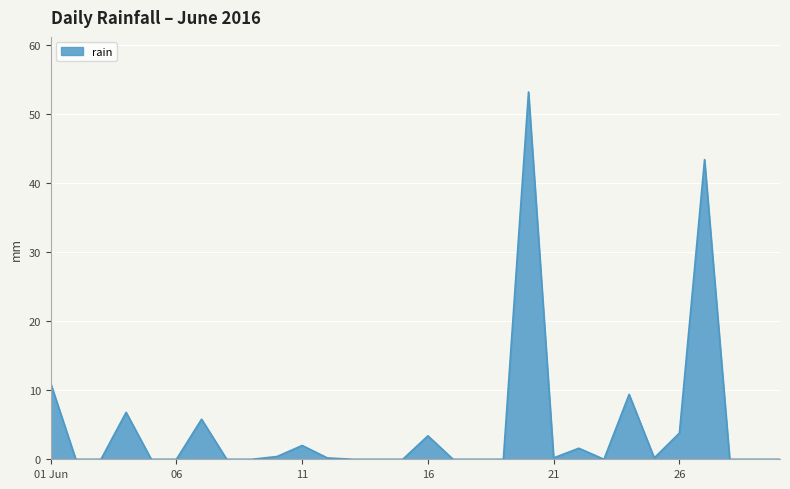

What is the difference between the maximum and minimum values?

53.2